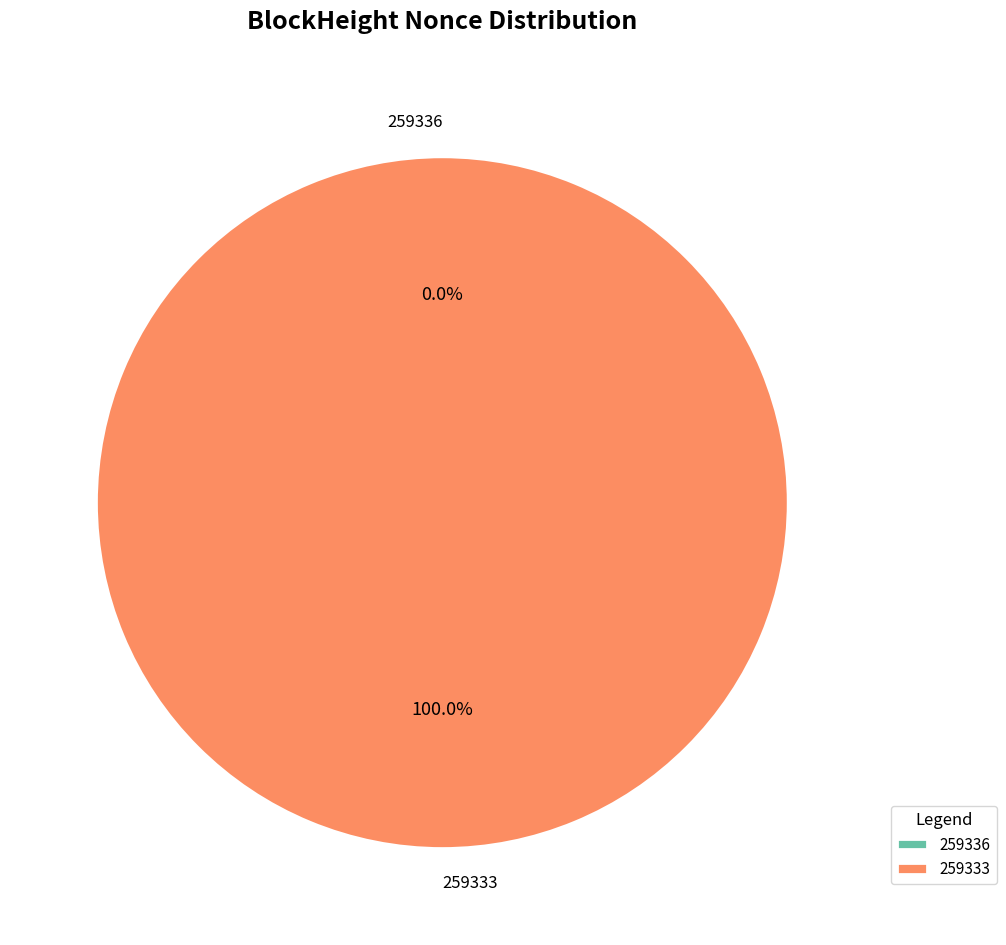

Which category accounts for the majority?

259333